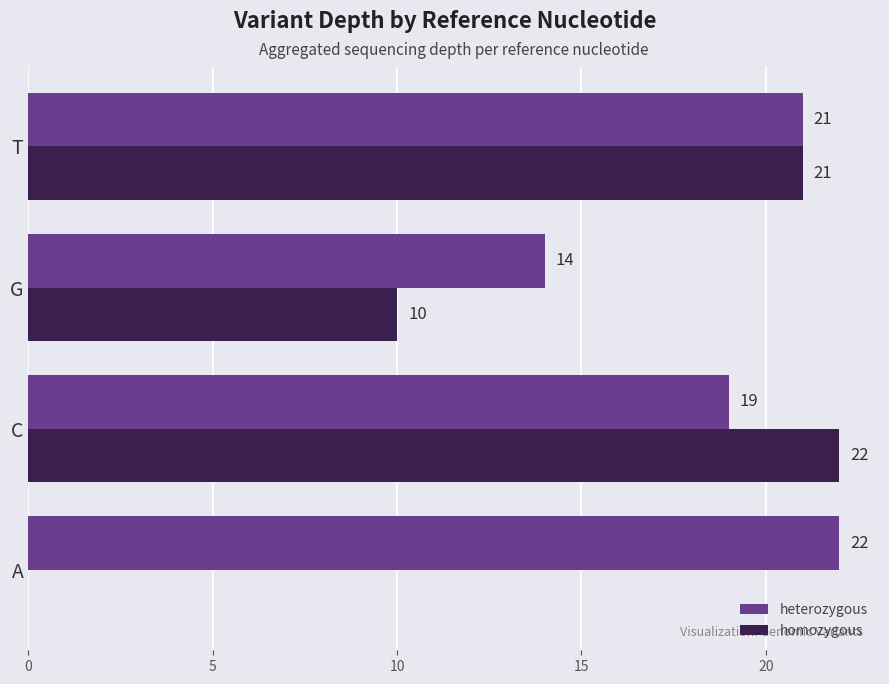

How many heterozygous values are between 19 and 22?

3